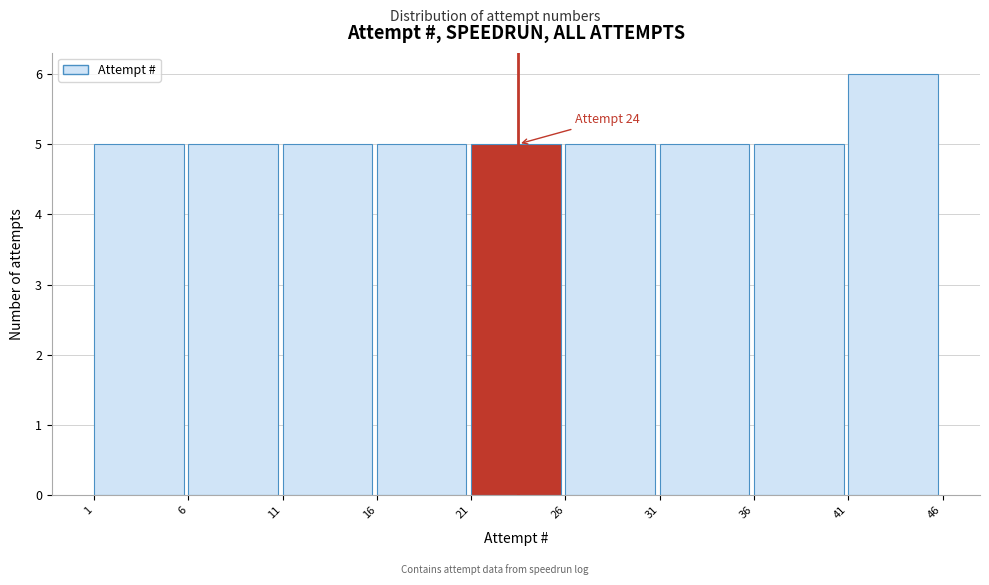

Over which range of the x-axis is the bar tallest?

41 to 46